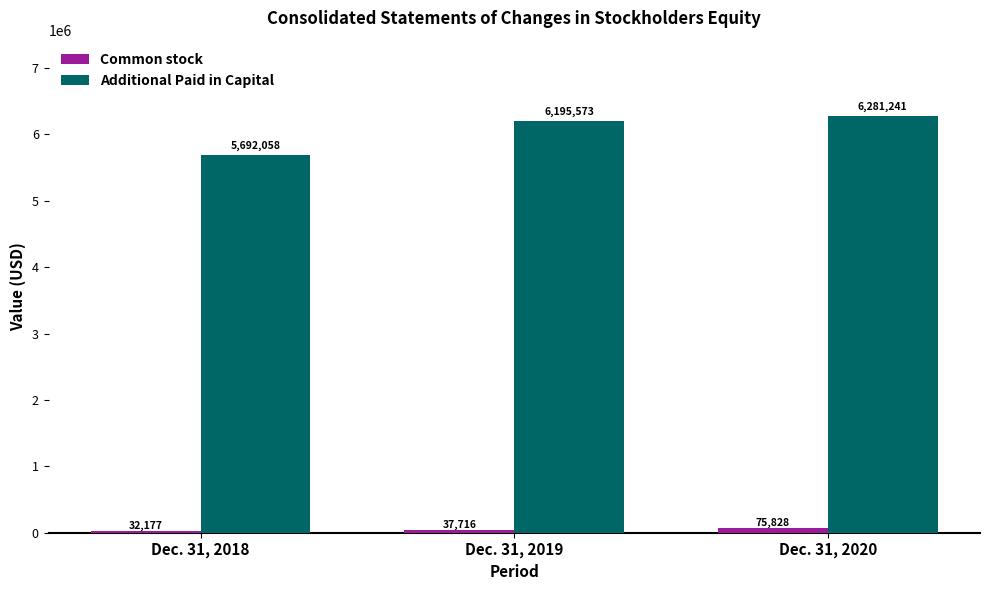

Is the value of Additional Paid in Capital at Dec. 31, 2020 greater than the value of Common stock at Dec. 31, 2019?

Yes